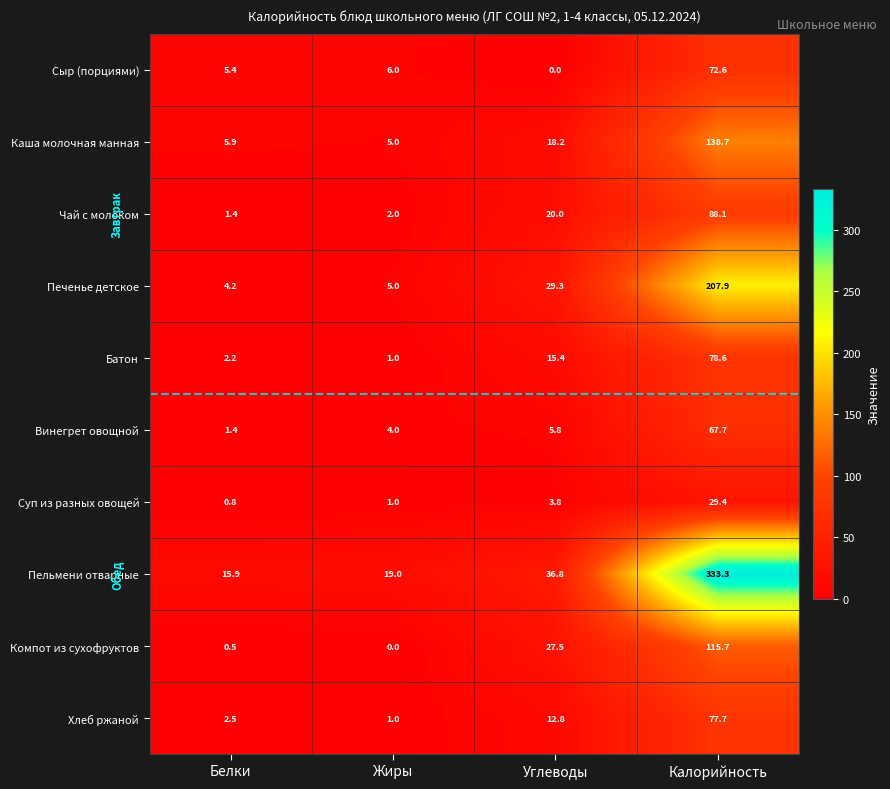

What is the difference between the highest and lowest values at Углеводы?

36.8